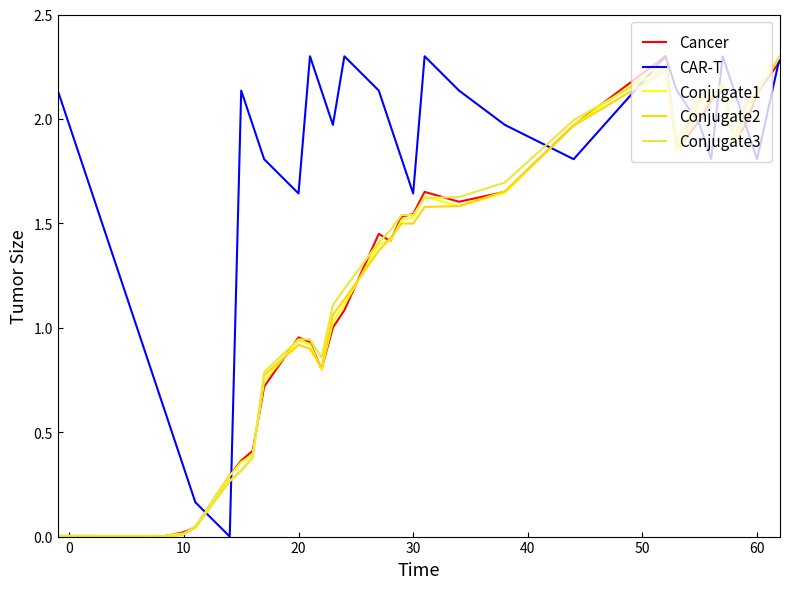

What are all the series names shown in the legend?

Cancer, CAR-T, Conjugate1, Conjugate2, Conjugate3